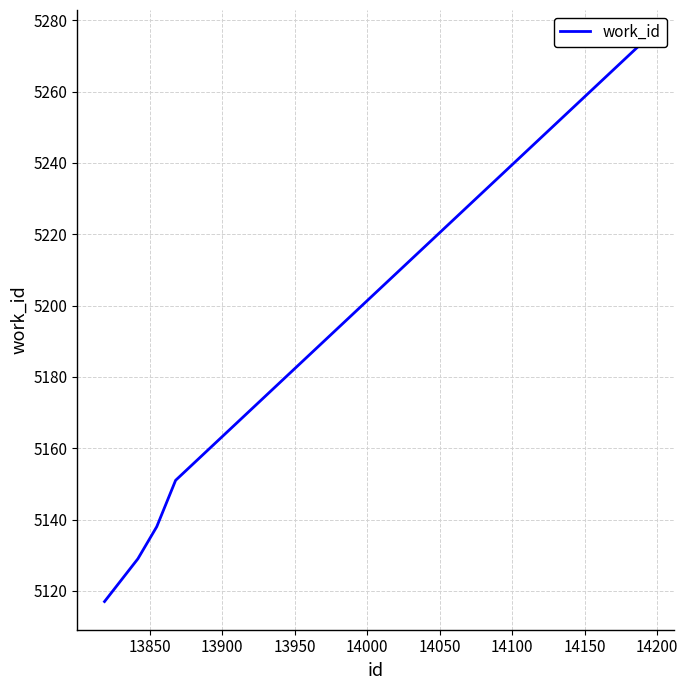

Does the chart have visible grid lines?

Yes